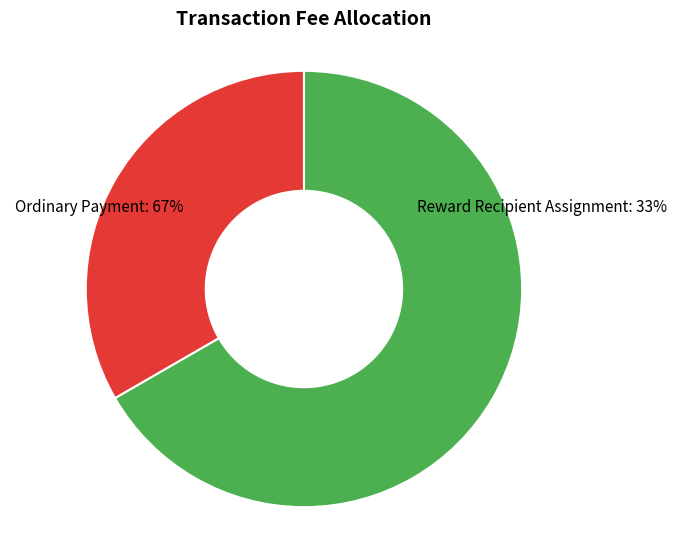

Between Reward Recipient Assignment and Ordinary Payment, which is larger?

Ordinary Payment